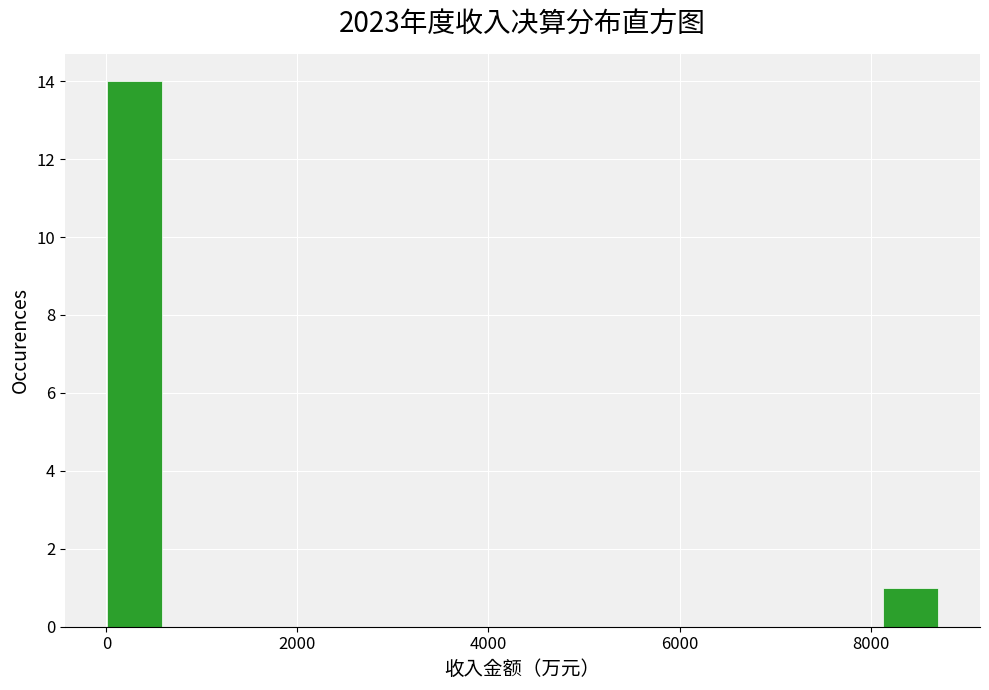

Around what value on the x-axis is the tallest bar? Give the approximate position of its centre, as read against the axis.

200